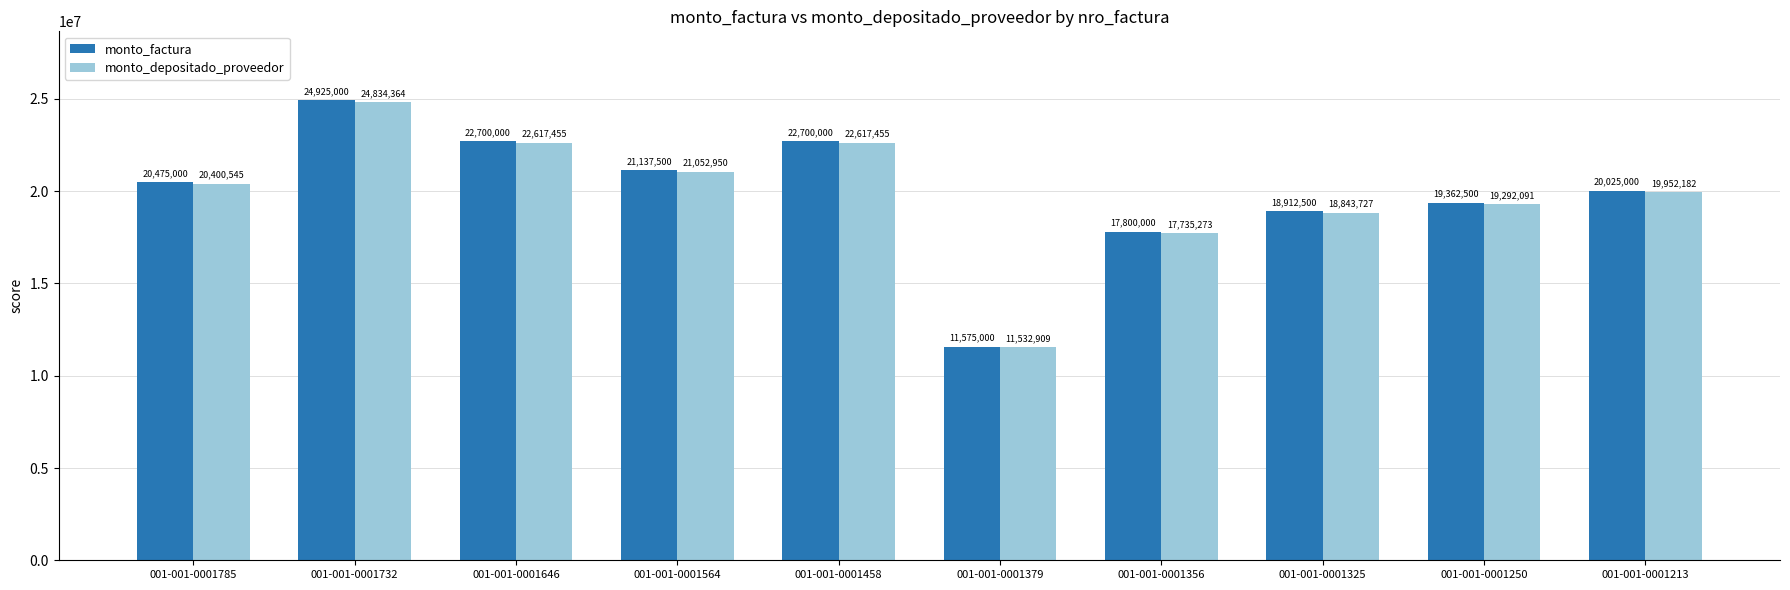

What is the value of the monto_depositado_proveedor bar at the 8th from the left?

18843727